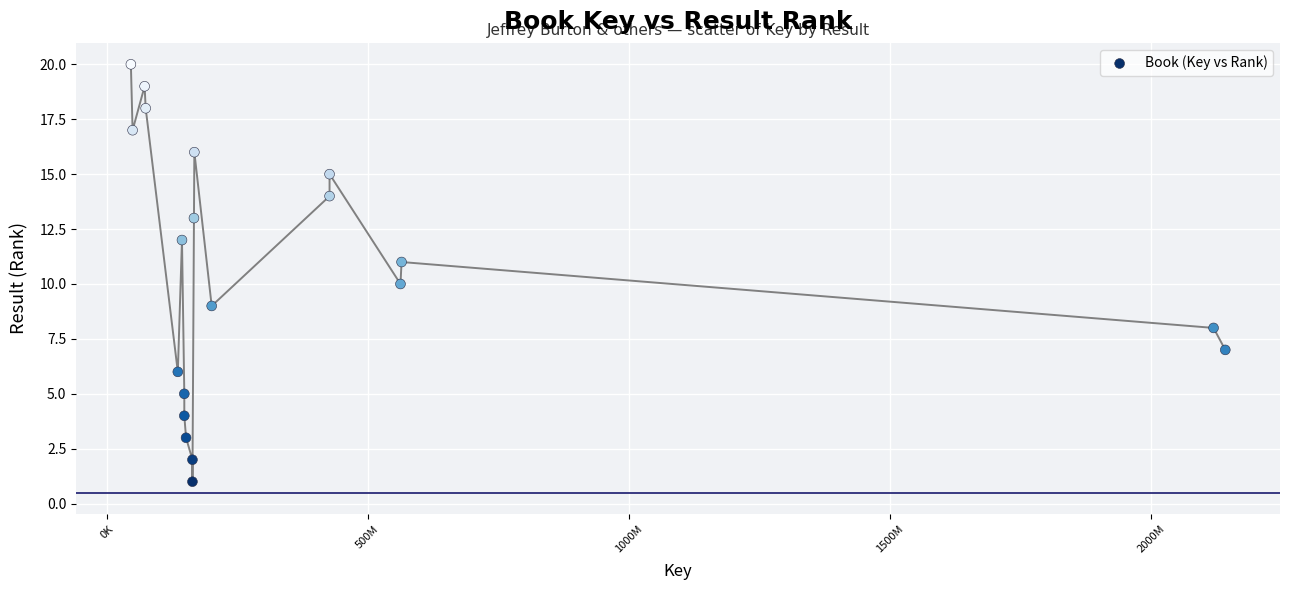

What is the range of X values (max minus min)?

2096047556